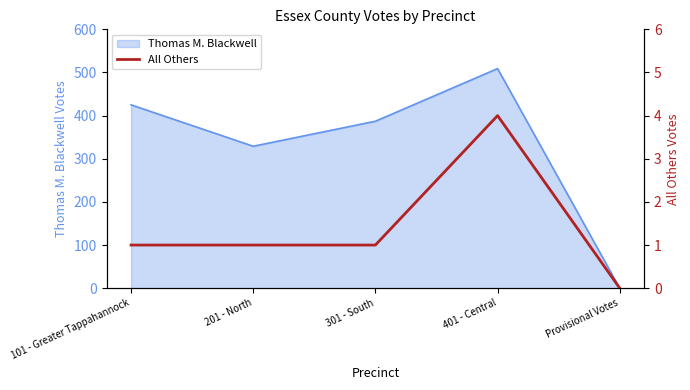

At which label does Thomas M. Blackwell reach its peak?

401 - Central